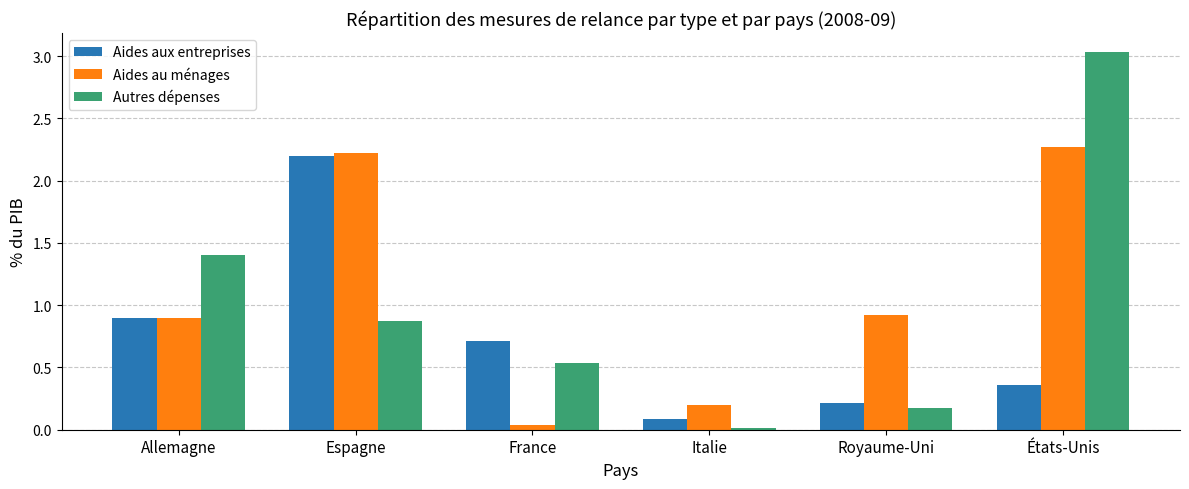

What is the maximum value for Aides au ménages?

2.3